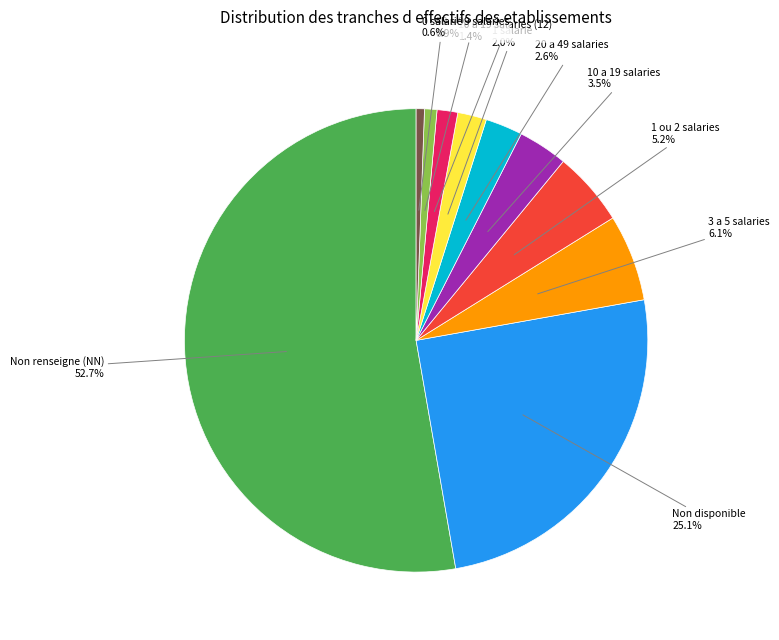

How many segments does this pie chart have?

10